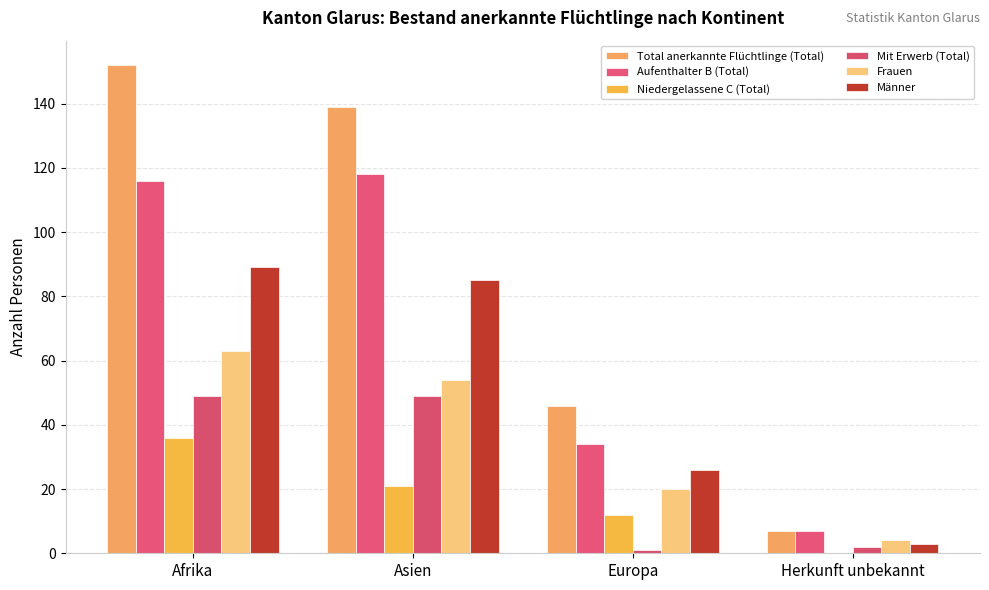

At which label does Niedergelassene C (Total) first exceed 21?

Afrika